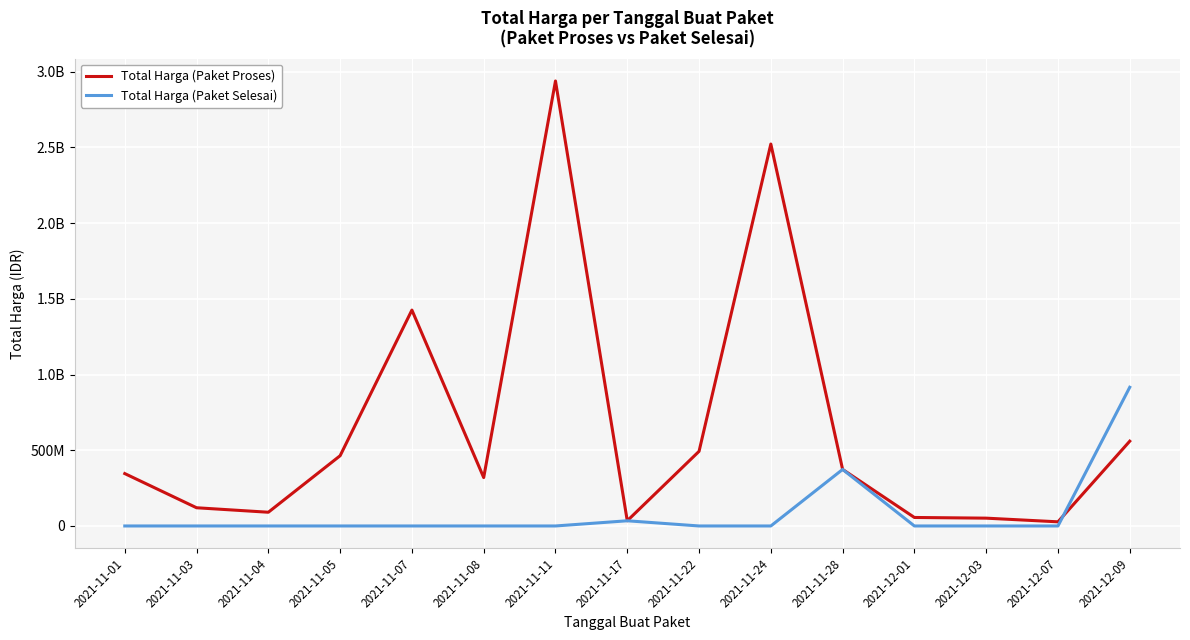

What are all the series names shown in the legend?

Total Harga (Paket Proses), Total Harga (Paket Selesai)